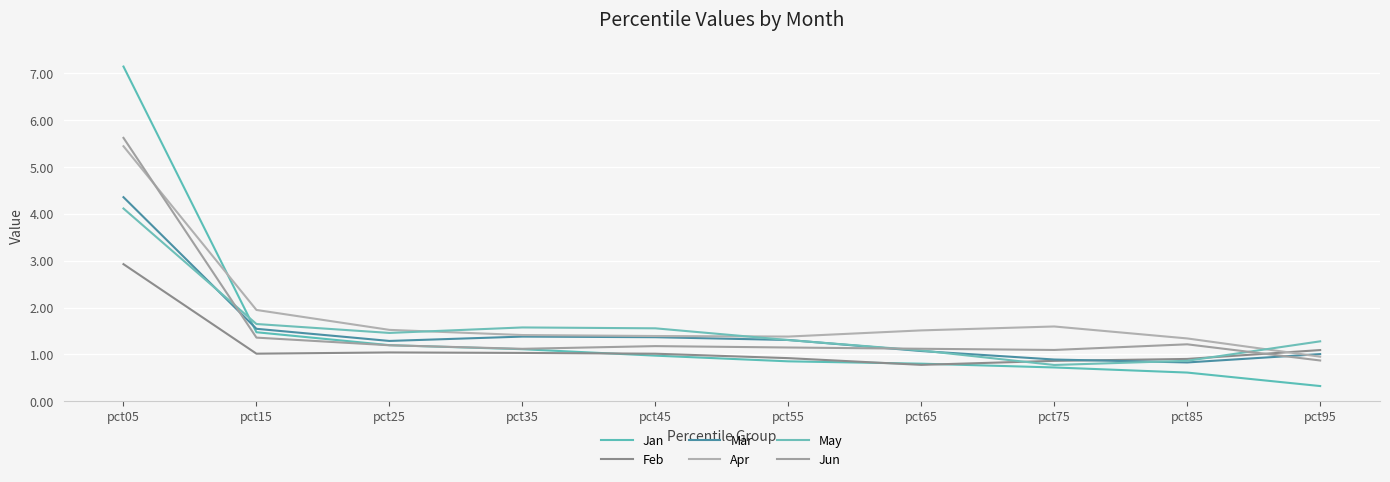

Reading left to right, list all the values displayed in this chart.

Jan: 7.1	1.5	1.2	1.1	1.0	0.9	0.8	0.7	0.6	0.3
Feb: 2.9	1.0	1.0	1.0	1.0	0.9	0.8	0.9	0.9	1.1
Mar: 4.4	1.5	1.3	1.4	1.4	1.3	1.1	0.9	0.8	1.0
Apr: 5.4	1.9	1.5	1.4	1.4	1.4	1.5	1.6	1.3	0.9
May: 4.1	1.6	1.5	1.6	1.6	1.3	1.1	0.8	0.9	1.3
Jun: 5.6	1.4	1.2	1.1	1.2	1.1	1.1	1.1	1.2	0.9